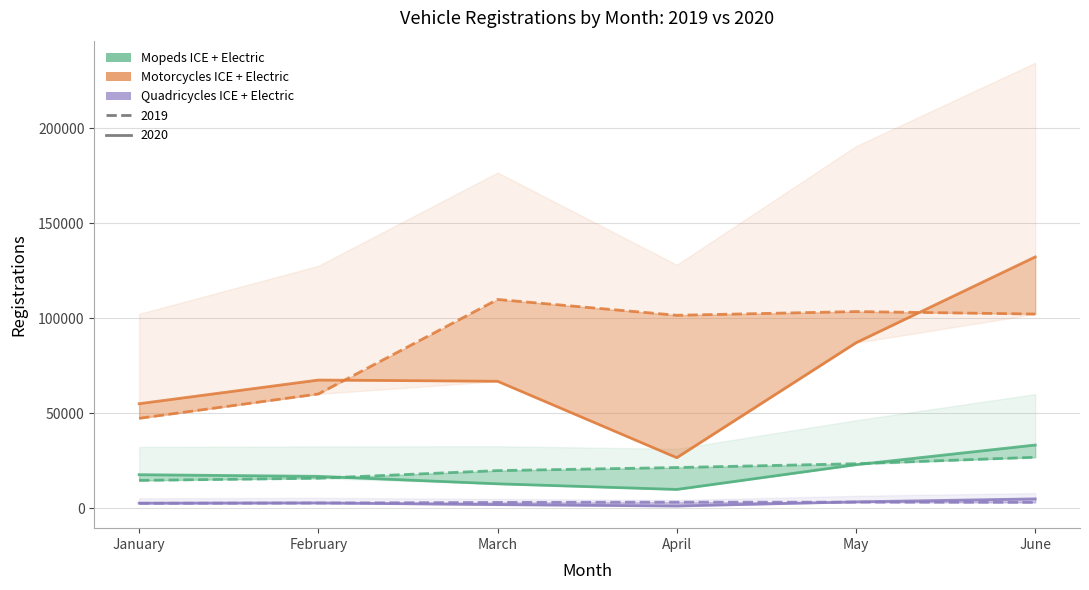

Reading left to right, list all the values displayed in this chart.

Mopeds ICE + Electric (2019): January=14595	February=15738	March=19768	April=21384	May=23383	June=26784
Mopeds ICE + Electric (2020): January=17612	February=16742	March=12804	April=9843	May=22866	June=33230
Motorcycles ICE + Electric (2019): January=47284	February=60100	March=109860	April=101532	May=103484	June=102182
Motorcycles ICE + Electric (2020): January=54981	February=67437	March=66792	April=26556	May=87052	June=132238
Quadricycles ICE + Electric (2019): January=2519	February=2669	March=3020	April=3144	May=3160	June=3039
Quadricycles ICE + Electric (2020): January=2643	February=2751	March=1846	April=1122	May=3308	June=4876